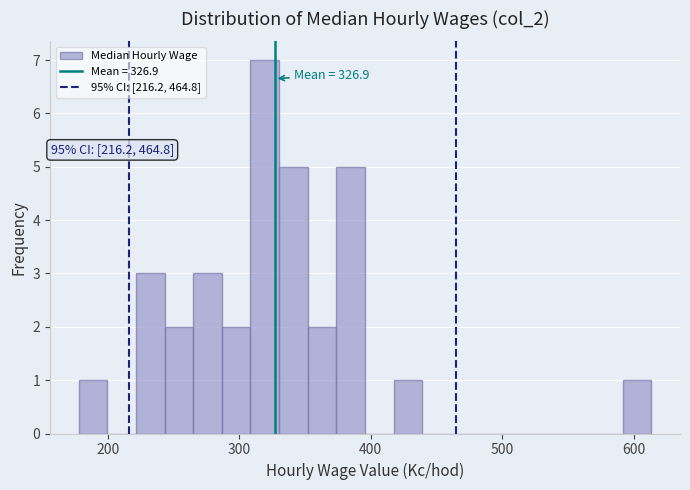

Read against the x-axis, roughly where is the centre of the tallest bar?

320